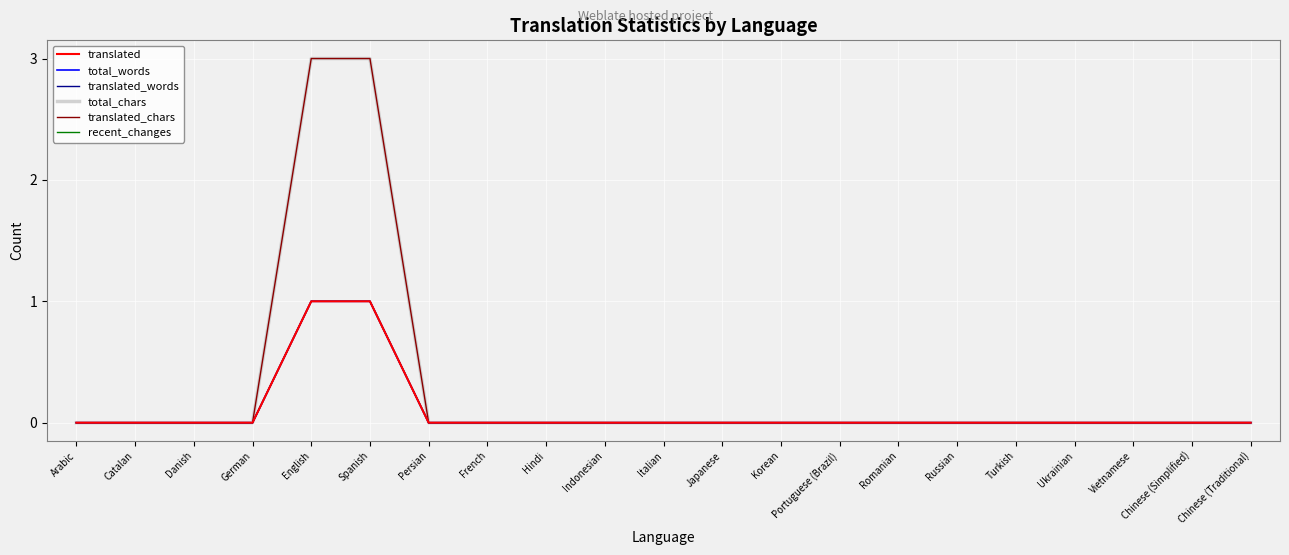

Is this an area chart (filled region under the line)?

No